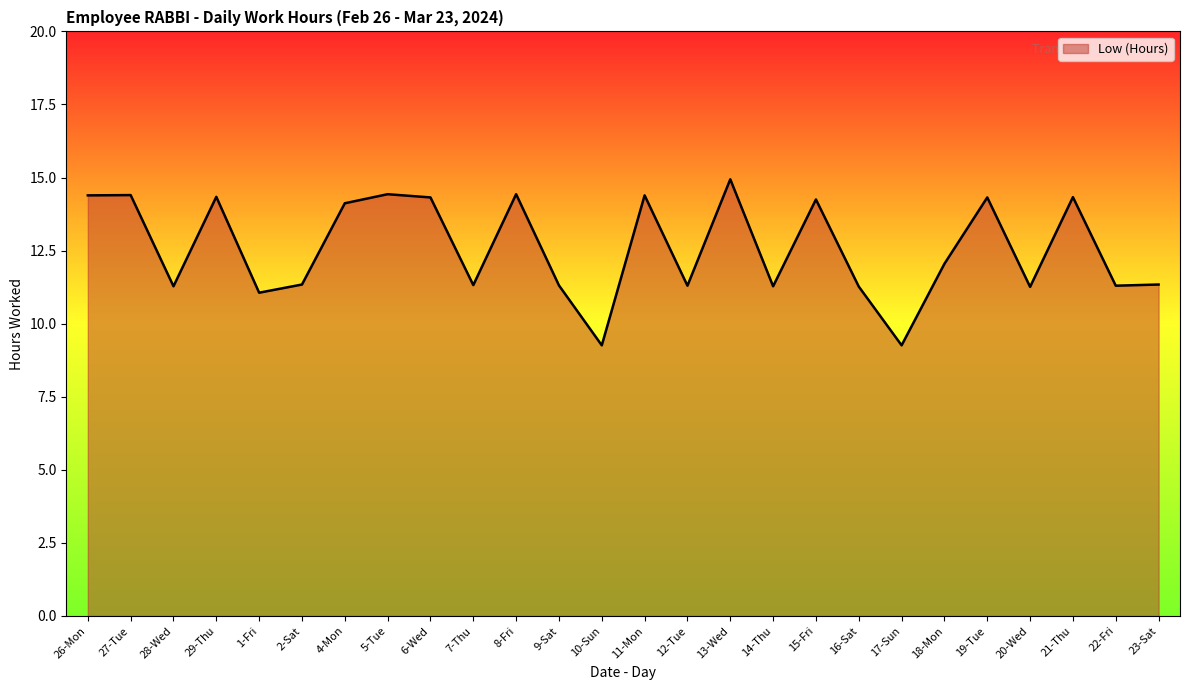

Which has a higher value, 6-Wed or 22-Fri?

6-Wed